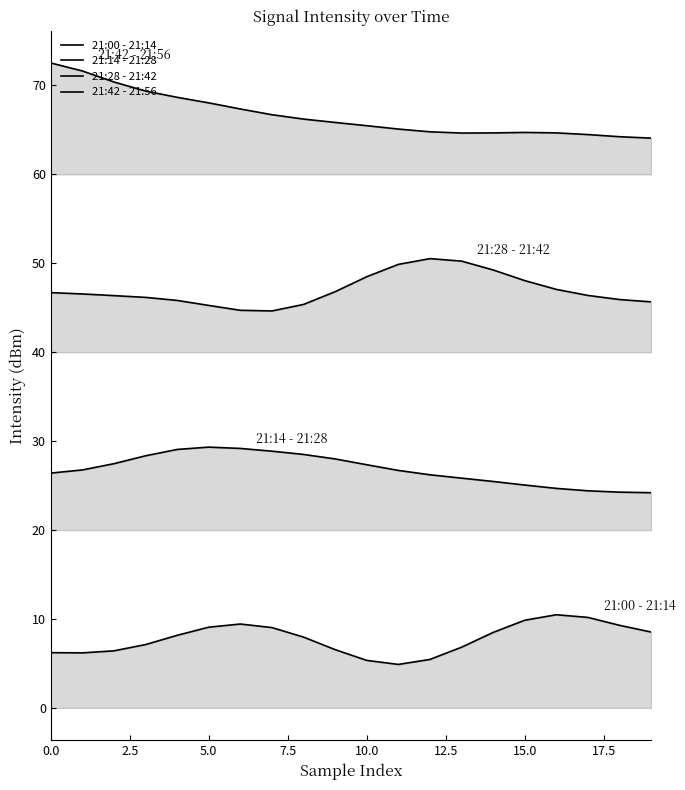

At 17, list the series in order from largest to smallest.

21:42 - 21:56, 21:28 - 21:42, 21:14 - 21:28, 21:00 - 21:14